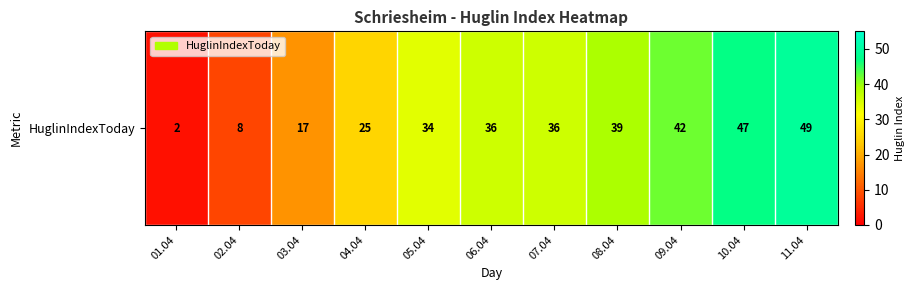

Reading left to right, transcribe all the data shown in this chart.

2	8	17	25	34	36	36	39	42	47	49